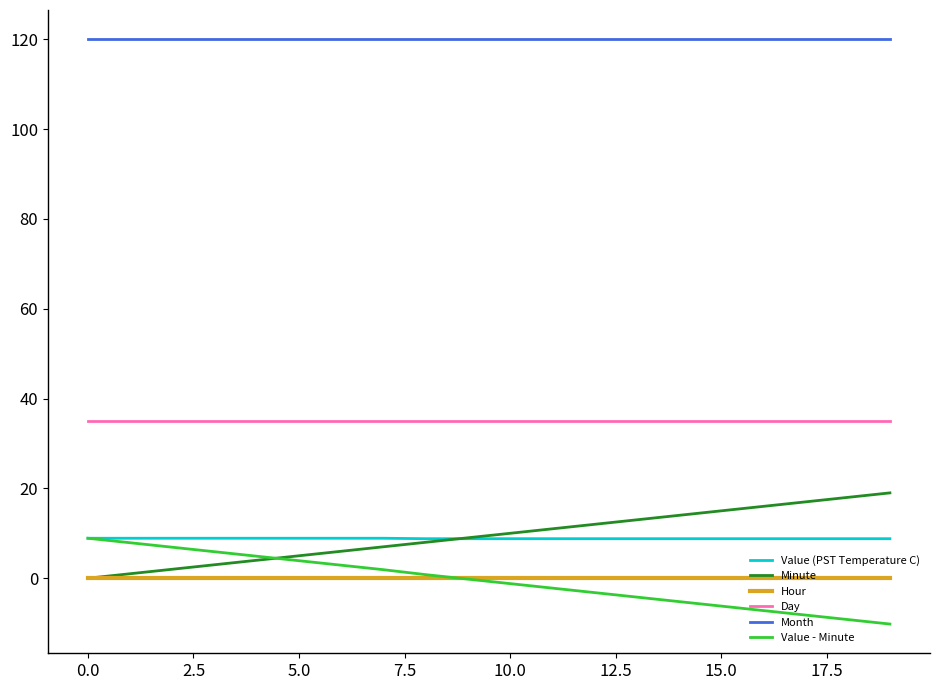

True or false: Day and Minute intersect in this chart.

False